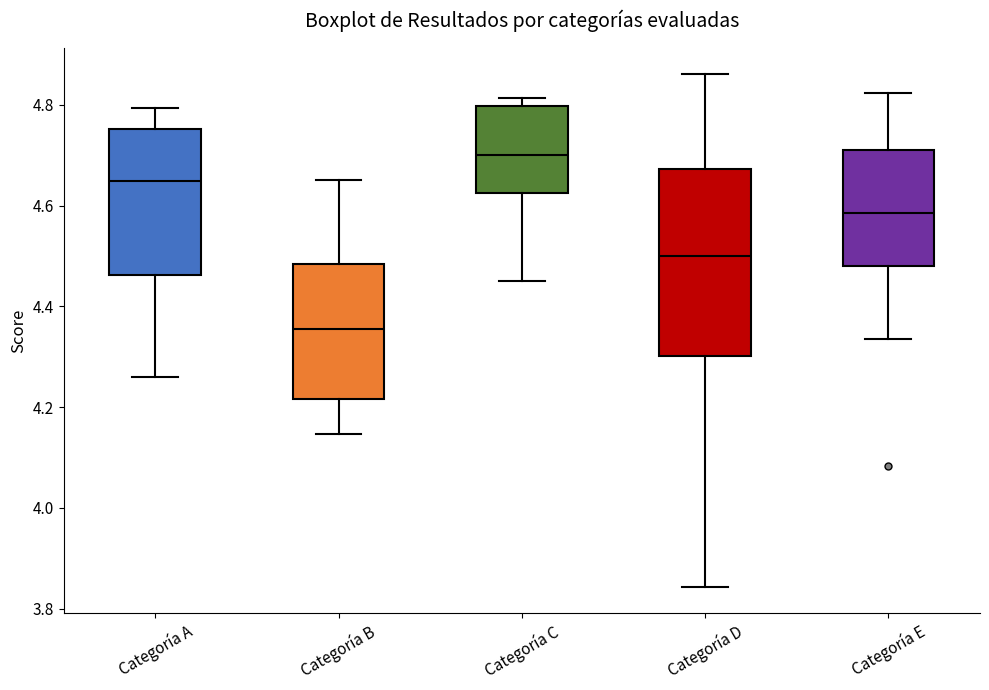

Reading left to right, read every box against the y-axis: the position of its median line, the range the box covers, and the ends of its whiskers. The values are not printed on the chart, so give them approximately, as read against the axis.

Categoría A: median 4.64, box 4.46 to 4.76, whiskers 4.26 to 4.80
Categoría B: median 4.36, box 4.22 to 4.48, whiskers 4.14 to 4.66
Categoría C: median 4.70, box 4.62 to 4.80, whiskers 4.46 to 4.82
Categoría D: median 4.50, box 4.30 to 4.68, whiskers 3.84 to 4.86
Categoría E: median 4.58, box 4.48 to 4.72, whiskers 4.34 to 4.82